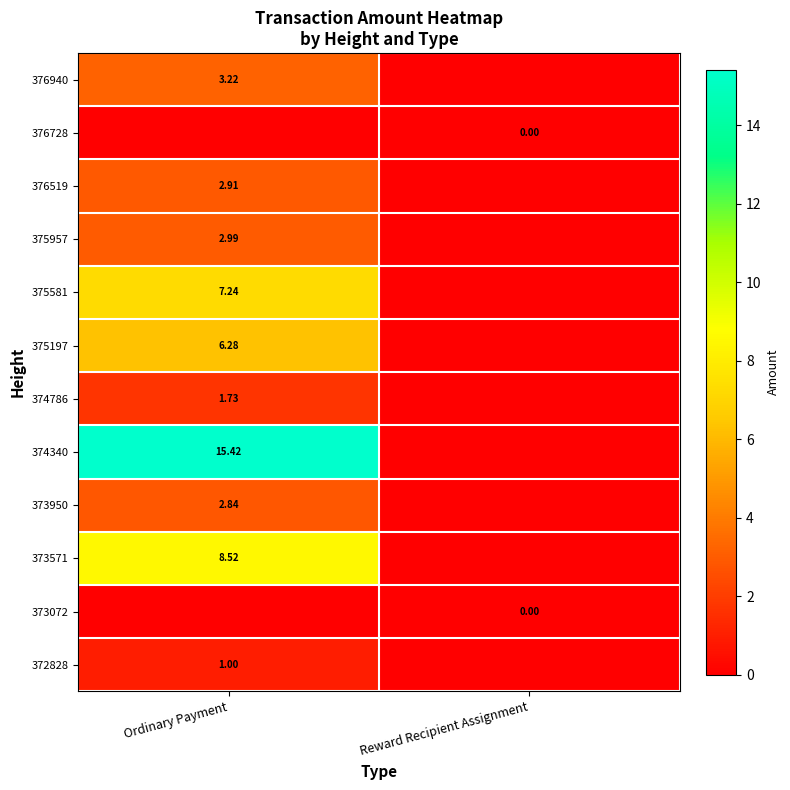

How many series are shown in this chart?

12